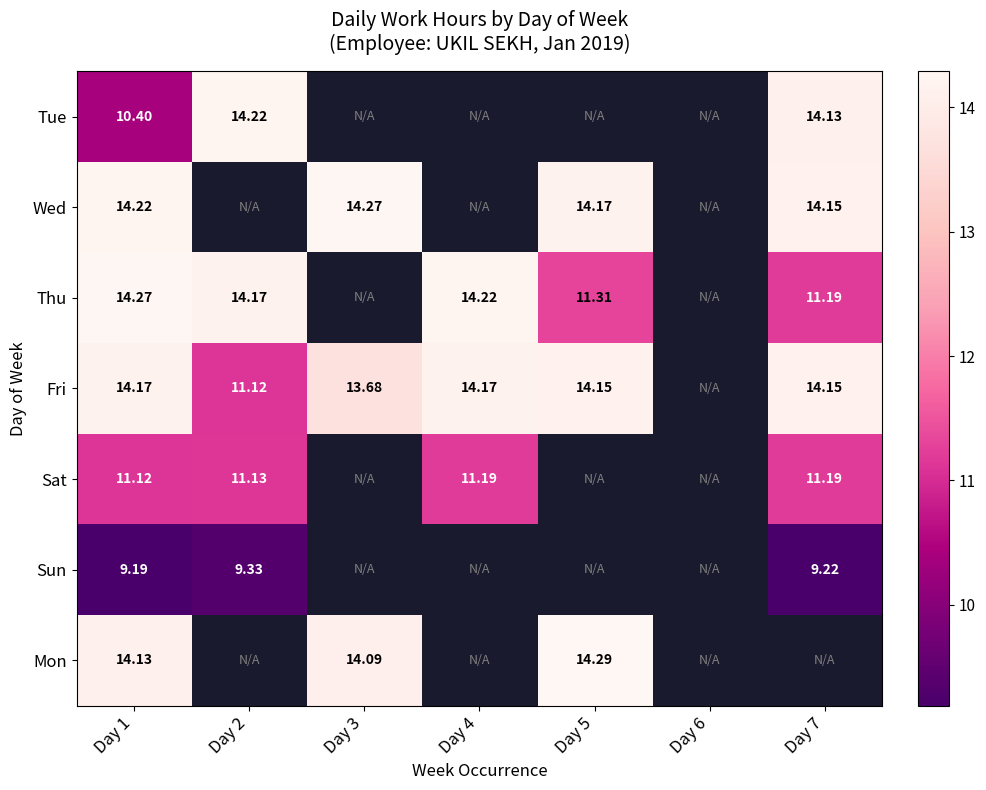

How many values in the Fri series are below 14?

2